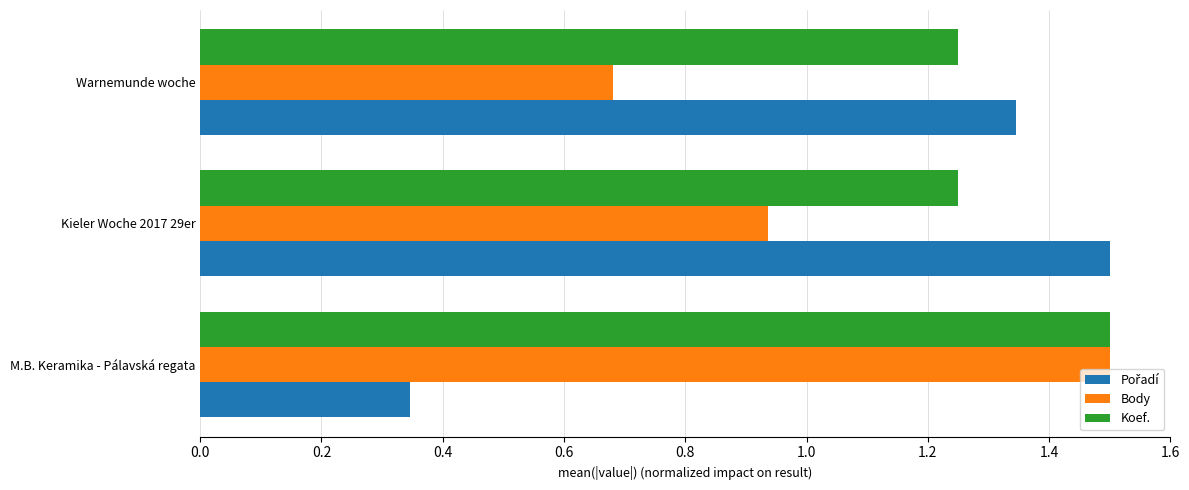

Which label corresponds to the smallest value in the chart?

M.B. Keramika - Pálavská regata